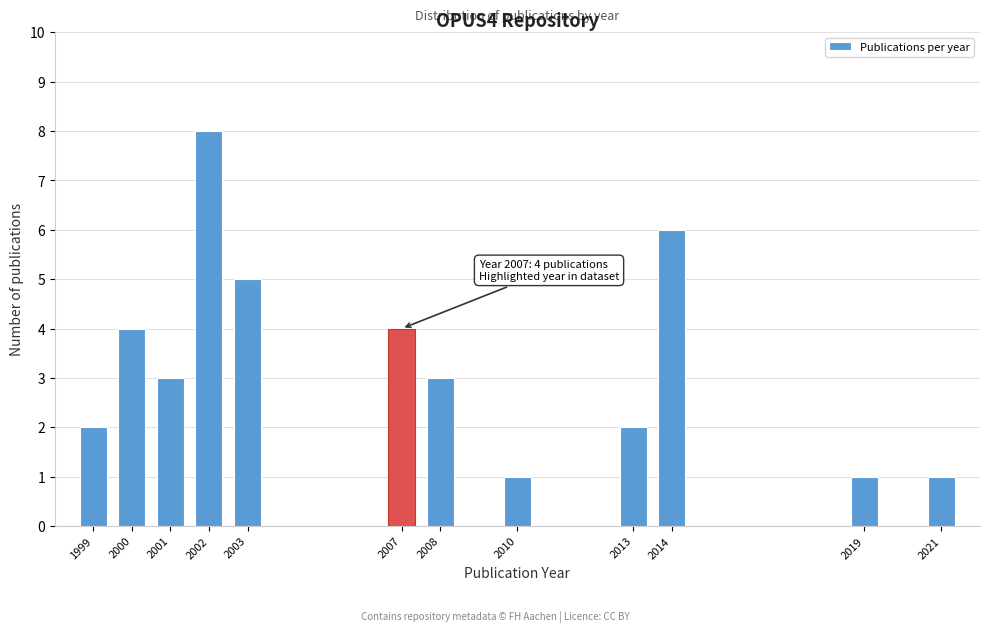

Reading left to right, extract all data points from this chart.

2	4	3	8	5	4	3	1	2	6	1	1